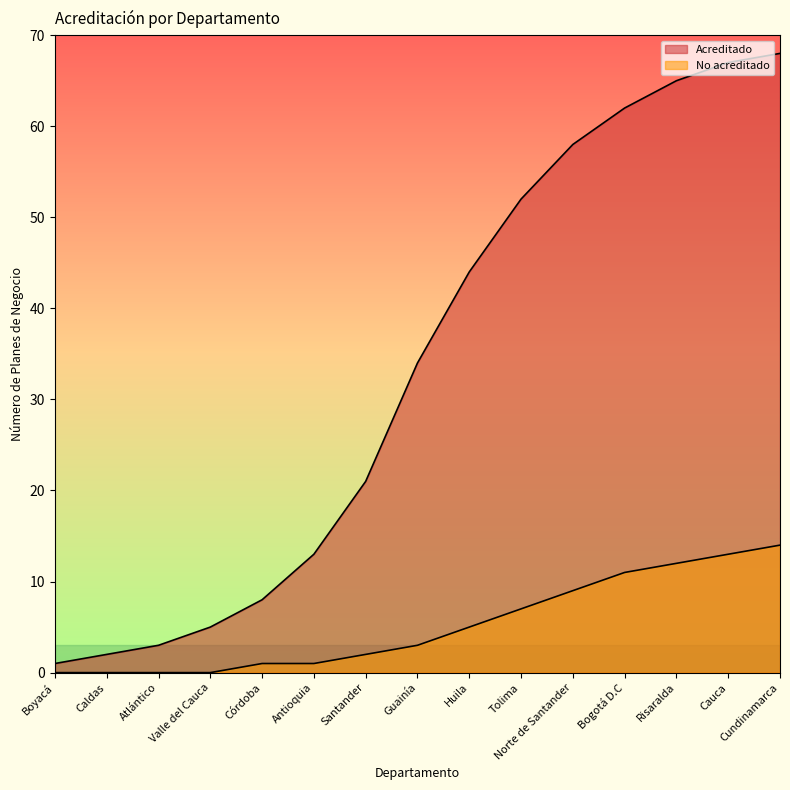

Reading left to right, transcribe all the data shown in this chart.

Acreditado: 1	2	3	5	8	13	21	34	44	52	58	62	65	67	68
No acreditado: 0	0	0	0	1	1	2	3	5	7	9	11	12	13	14